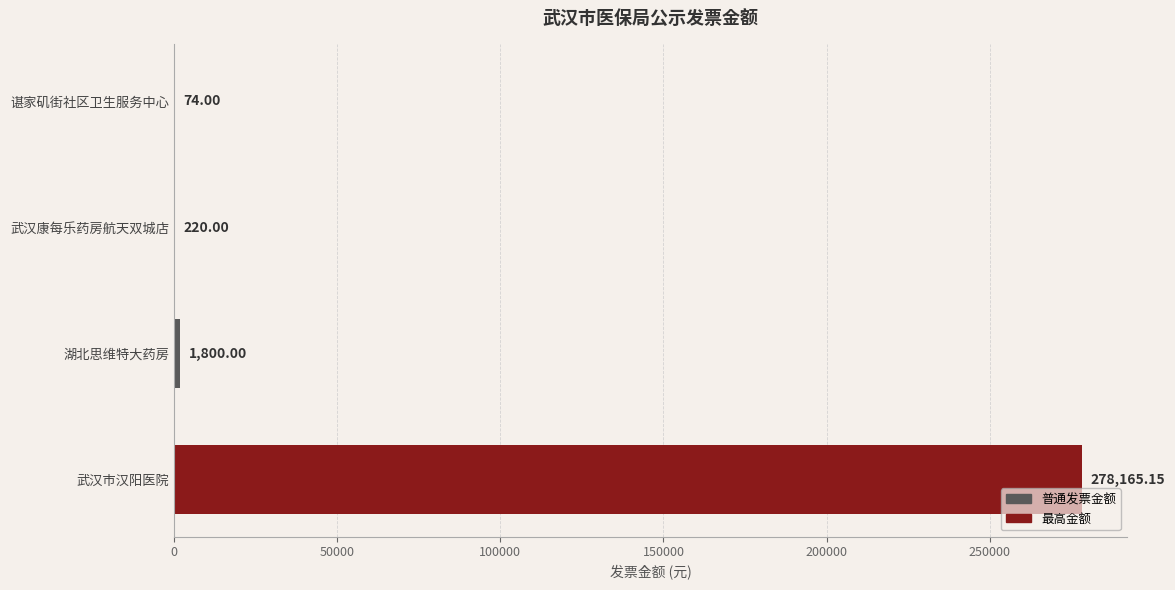

What is the sum of all values?

280259.2